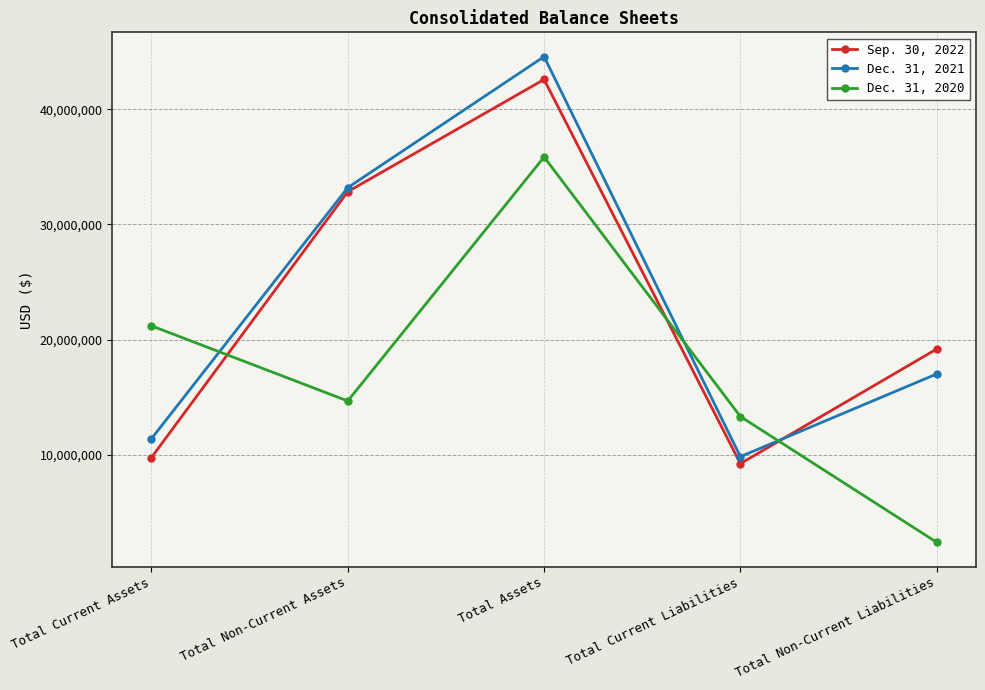

What is the difference between the second highest and second lowest values in the Dec. 31, 2020 series?

7879631